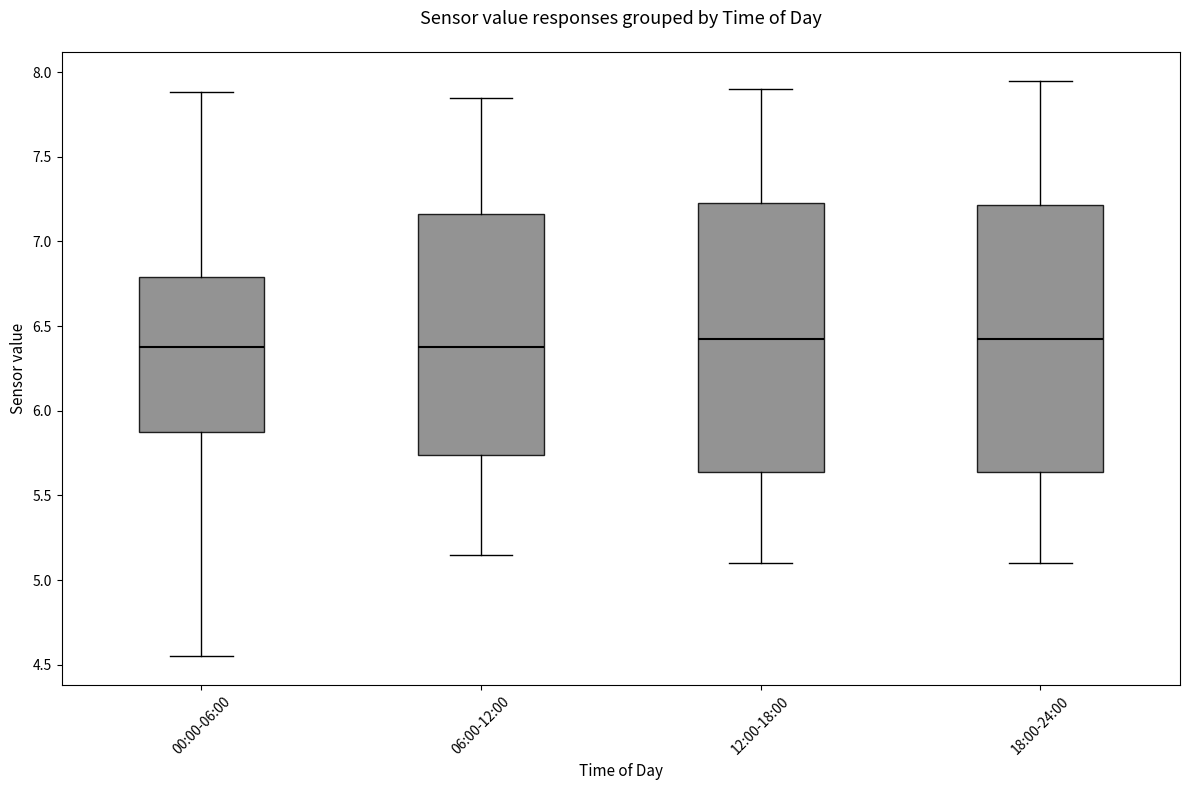

Reading left to right, transcribe this box plot: for each box, give where its median line is, the range the box spans, and where its two whiskers end, as read against the y-axis. The values are not printed on the chart, so give them approximately, as read against the axis.

00:00-06:00: median 6.40, box 5.85 to 6.80, whiskers 4.55 to 7.90
06:00-12:00: median 6.40, box 5.75 to 7.15, whiskers 5.15 to 7.85
12:00-18:00: median 6.45, box 5.65 to 7.25, whiskers 5.10 to 7.90
18:00-24:00: median 6.45, box 5.65 to 7.20, whiskers 5.10 to 7.95